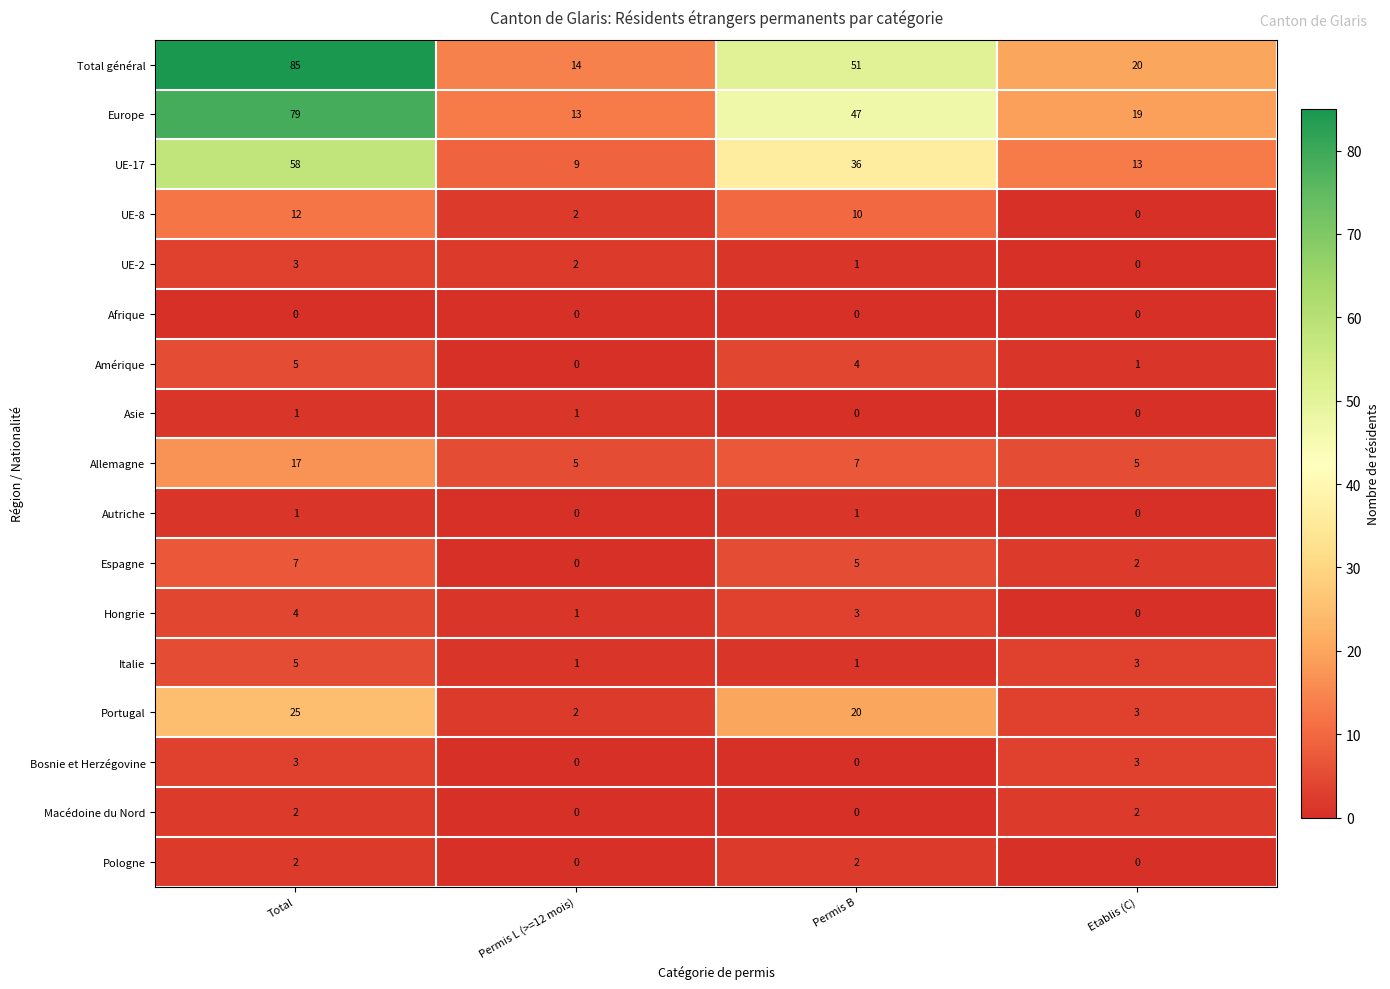

At which label does UE-8 reach its minimum?

Etablis (C)